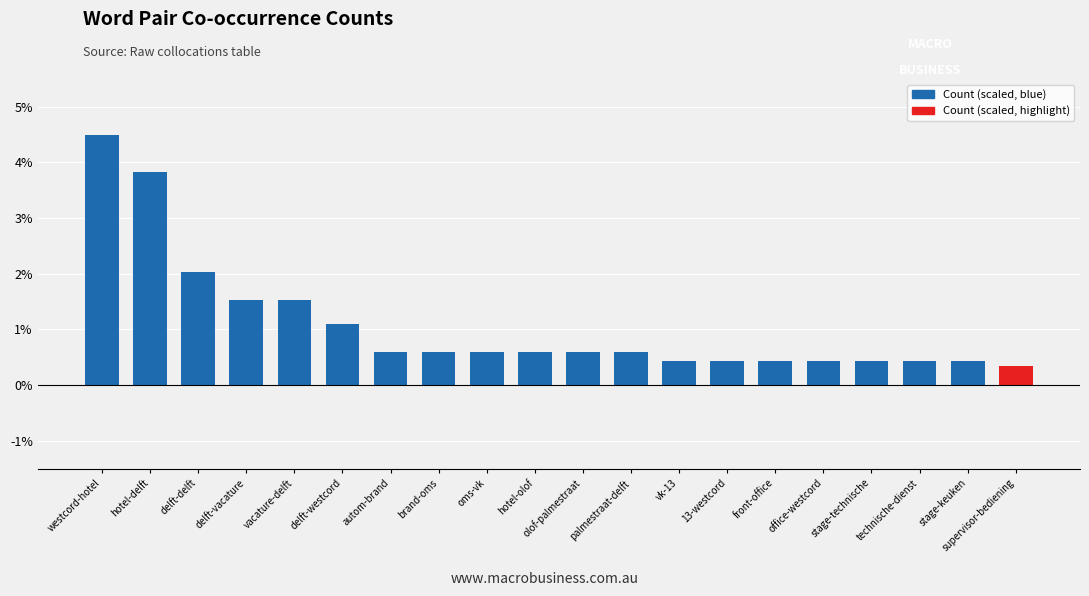

What is the difference between the maximum and minimum values?

4.2